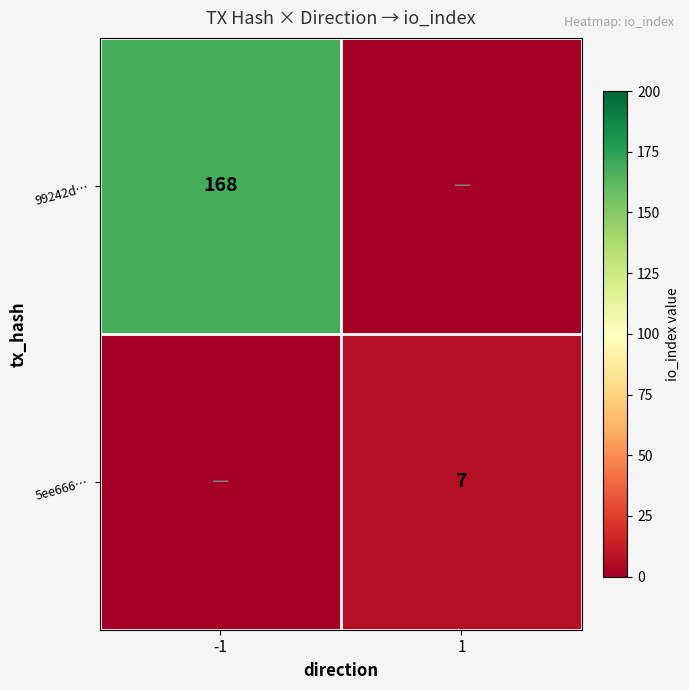

True or false: 5ee666… has a value of 12 at 1.

False